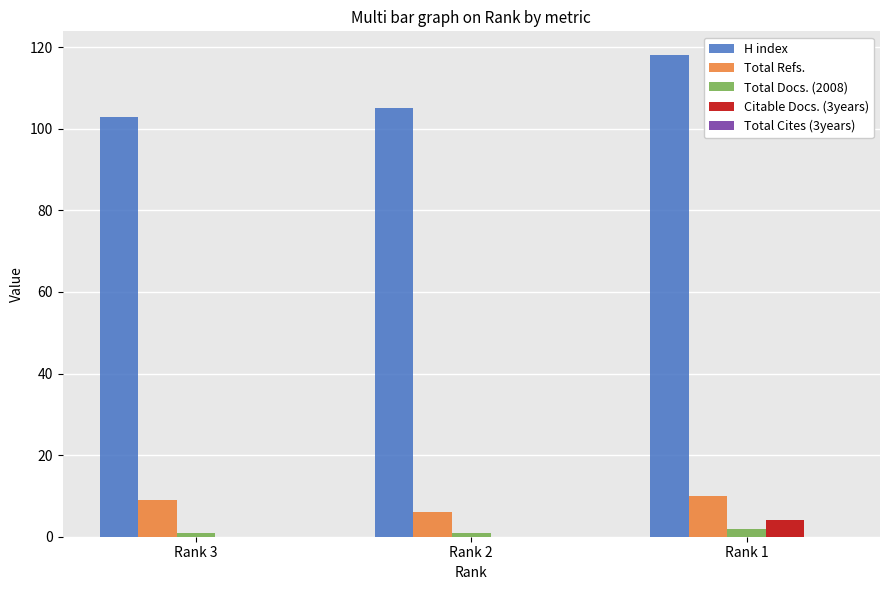

Which series has the largest total across all categories?

H index